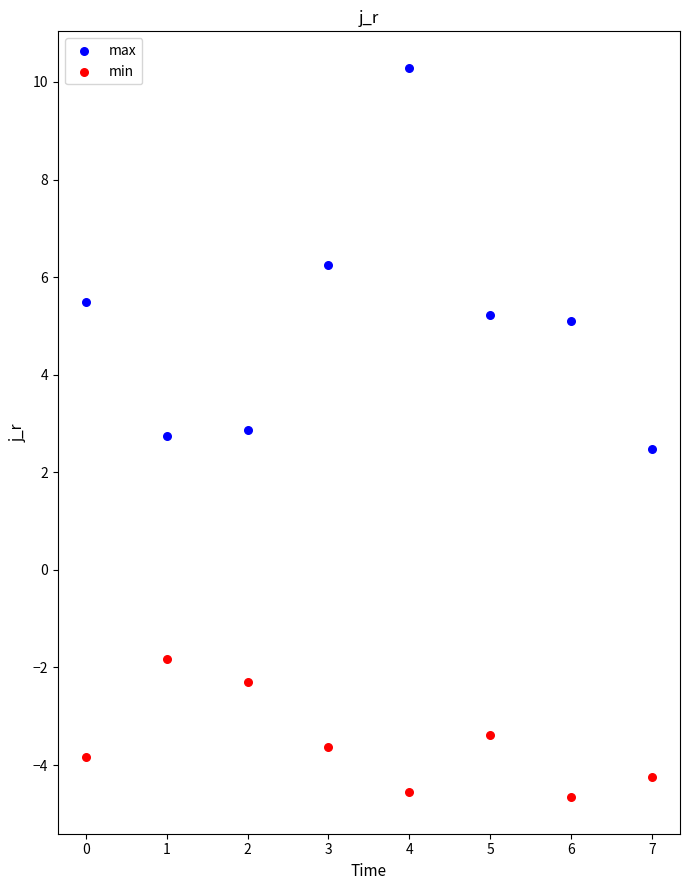

Across all series, what Y value is closest to 2?

2.5